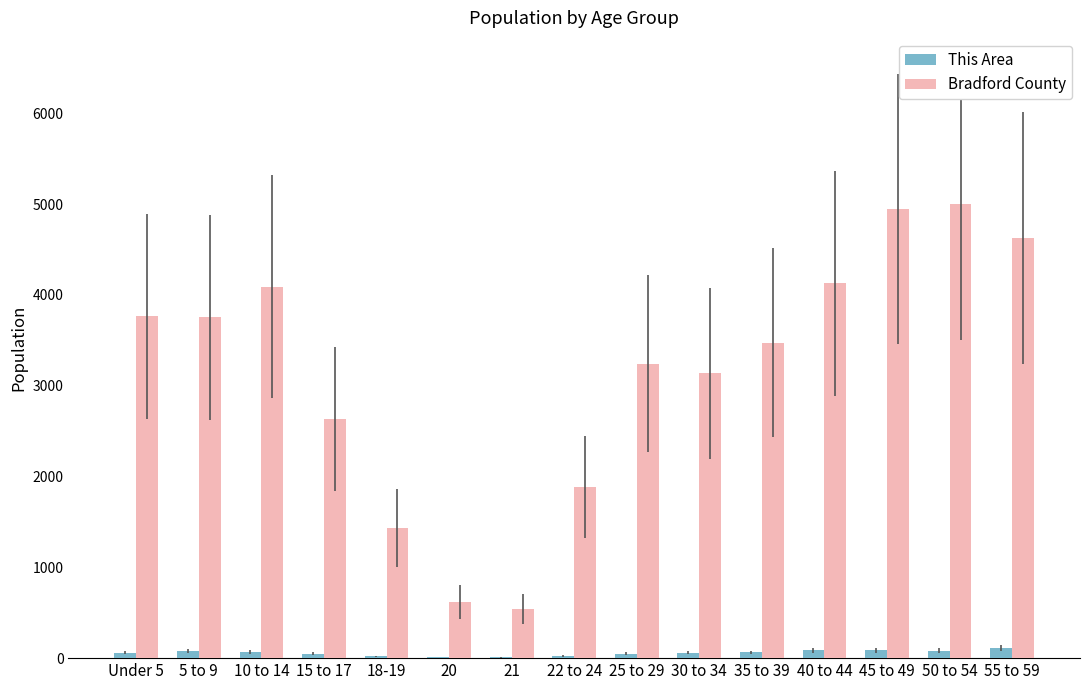

What value does the This Area series have at 40 to 44, to the nearest 10?

90